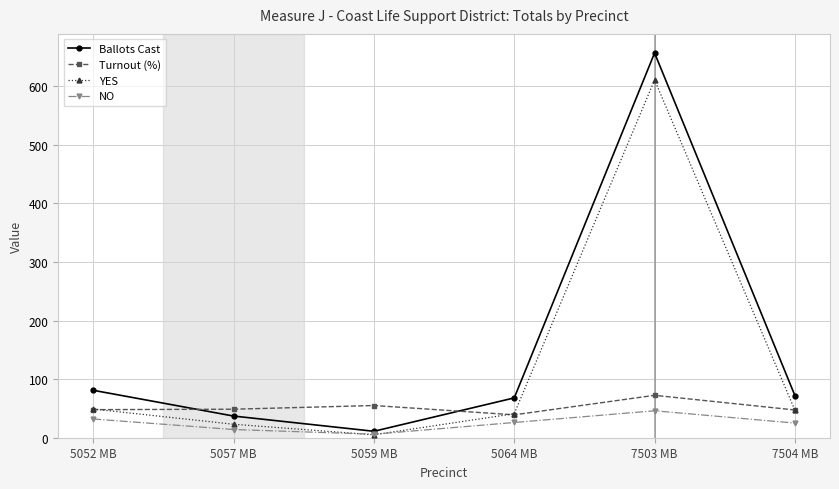

At which category is the sum across all series the highest?

7503 MB